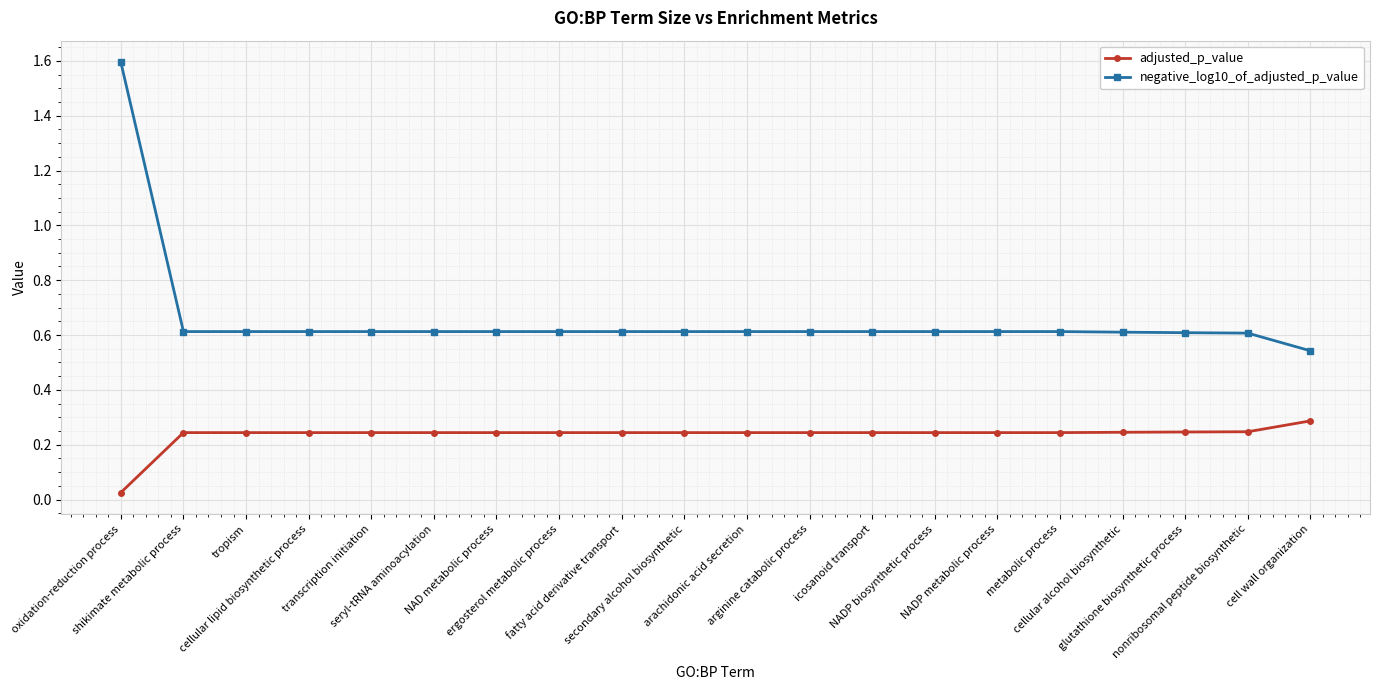

Which series has the widest spread of values?

negative_log10_of_adjusted_p_value